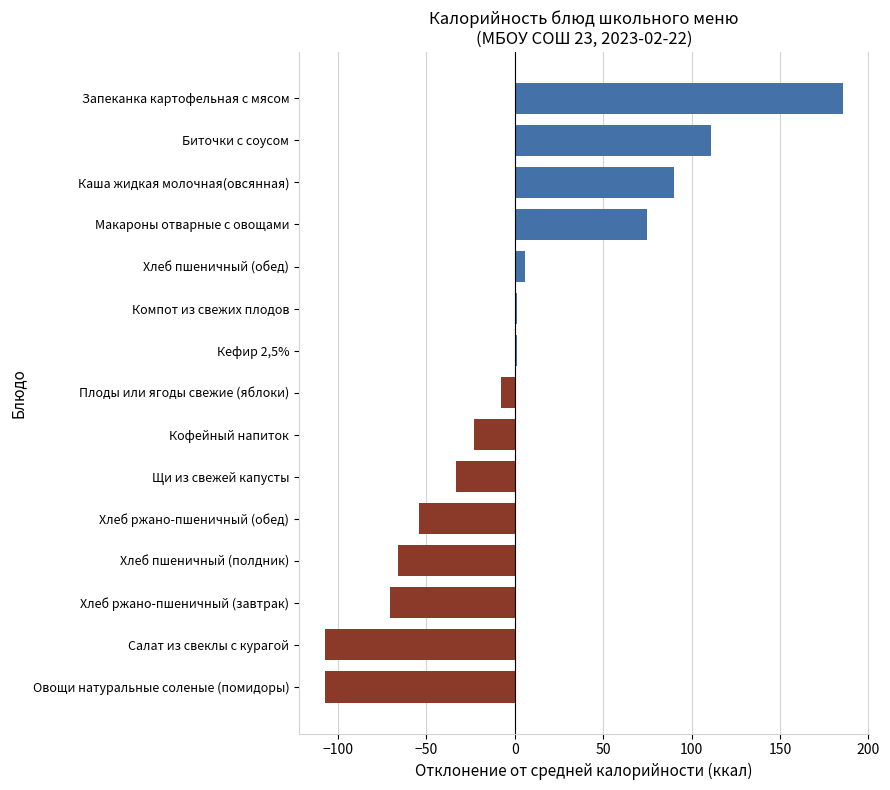

What is the greatest value displayed?

185.5